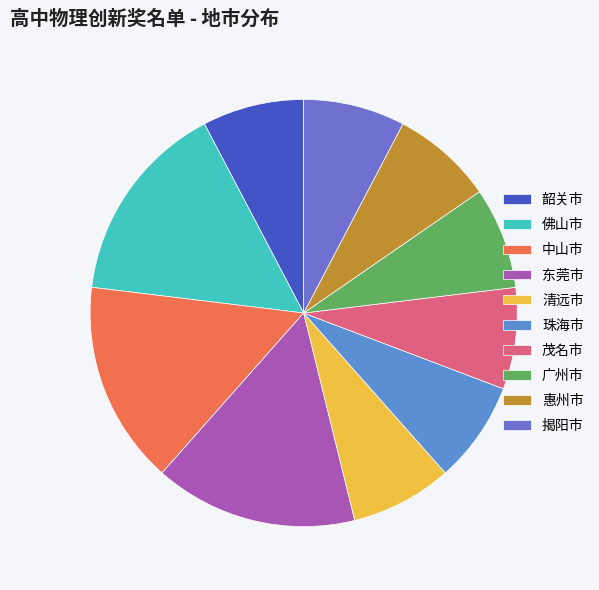

To the nearest percent, what is the difference between the largest and smallest slice percentages?

8%